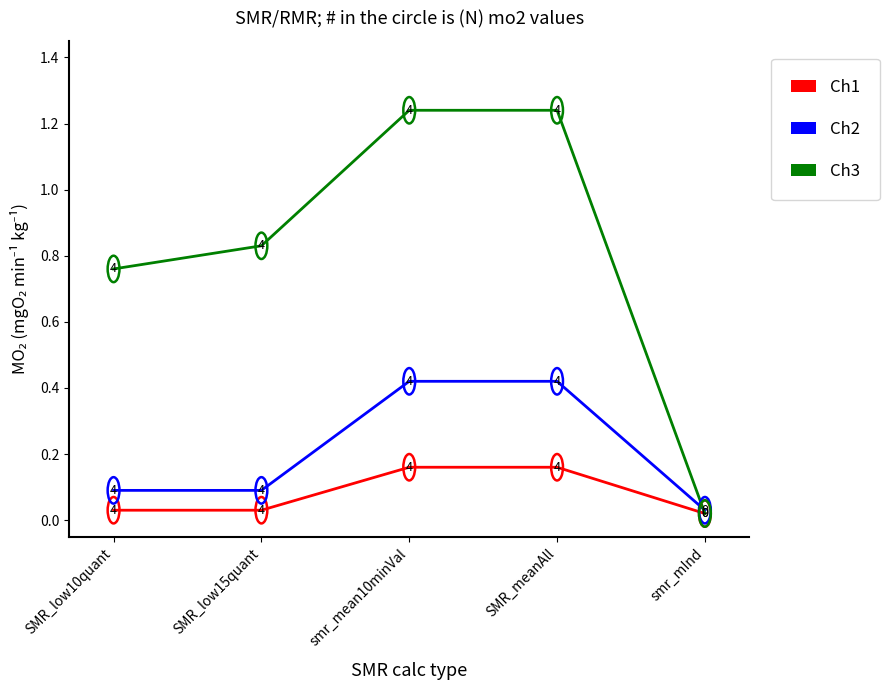

Which series has the widest spread of values?

Ch3